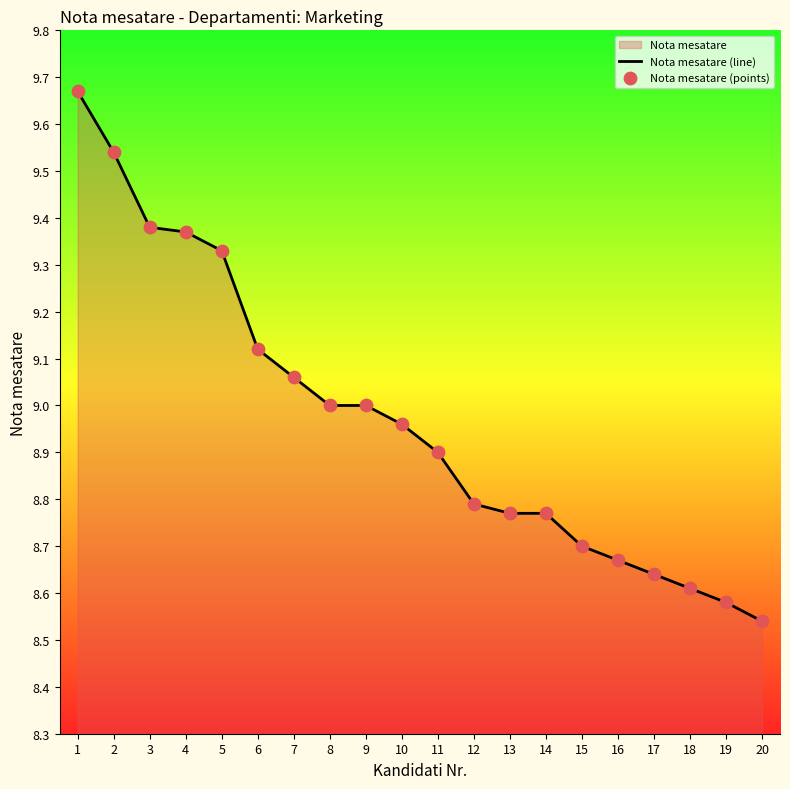

Which series reaches the maximum Y coordinate?

Nota mesatare (line)